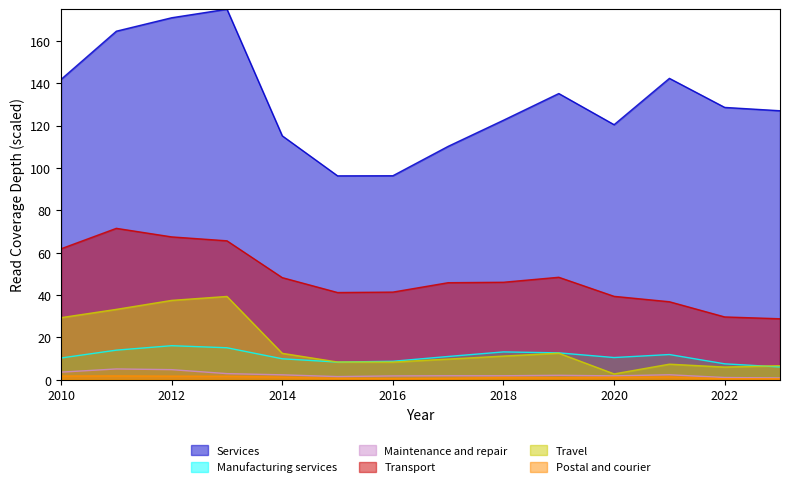

True or false: Travel has a value of 12.5 at 2014.

True